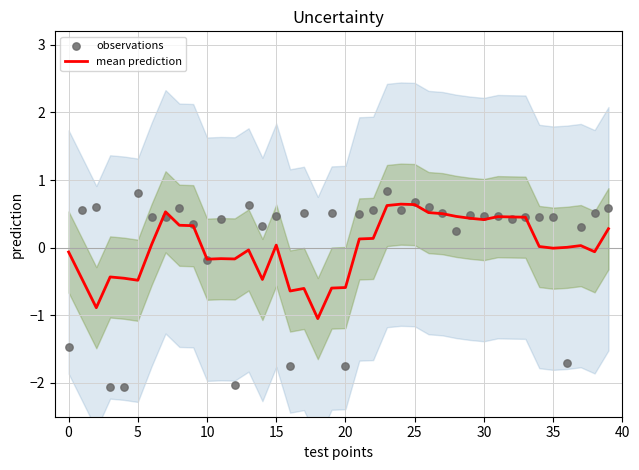

At how many categories does at least one series exceed 0?

32